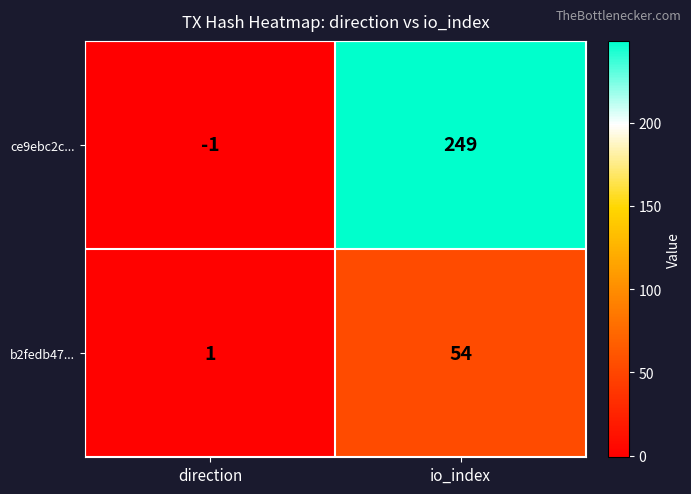

Is it true that b2fedb47... equals 1 at direction?

True